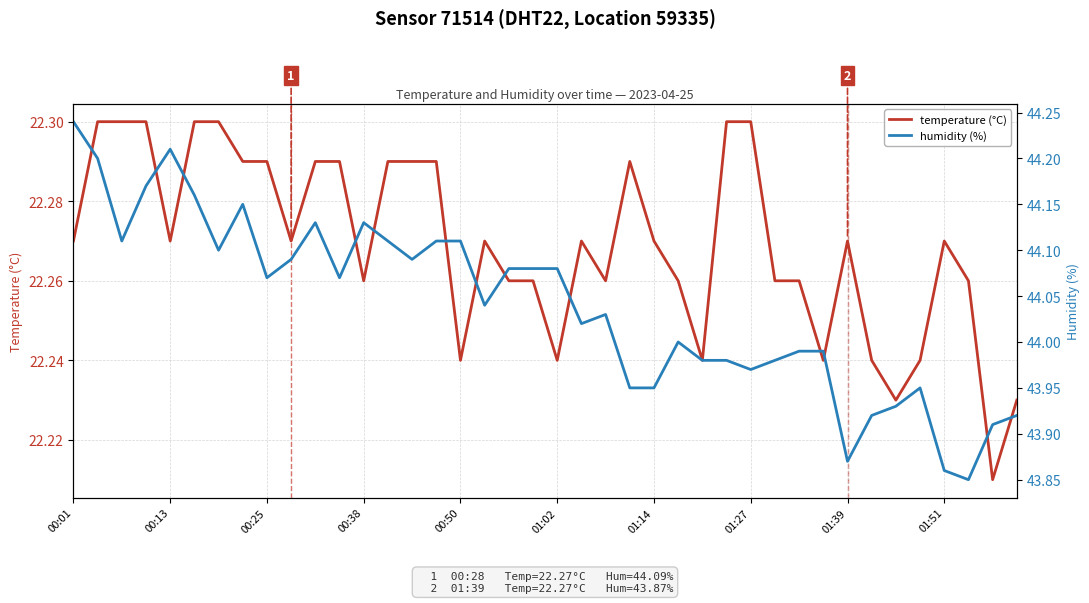

True or false: humidity (%) and temperature (°C) cross at least once.

False